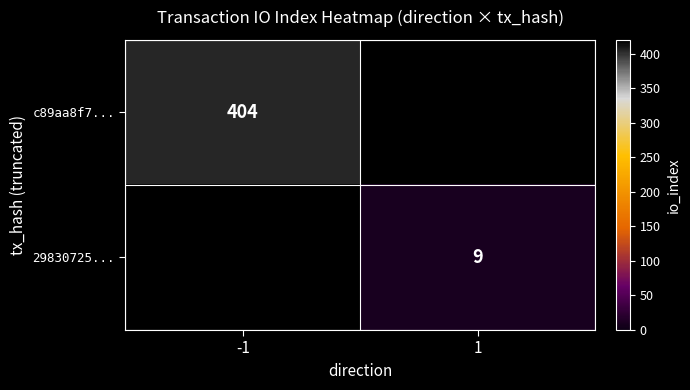

The c89aa8f7... series shows 404 at -1. True or false?

True